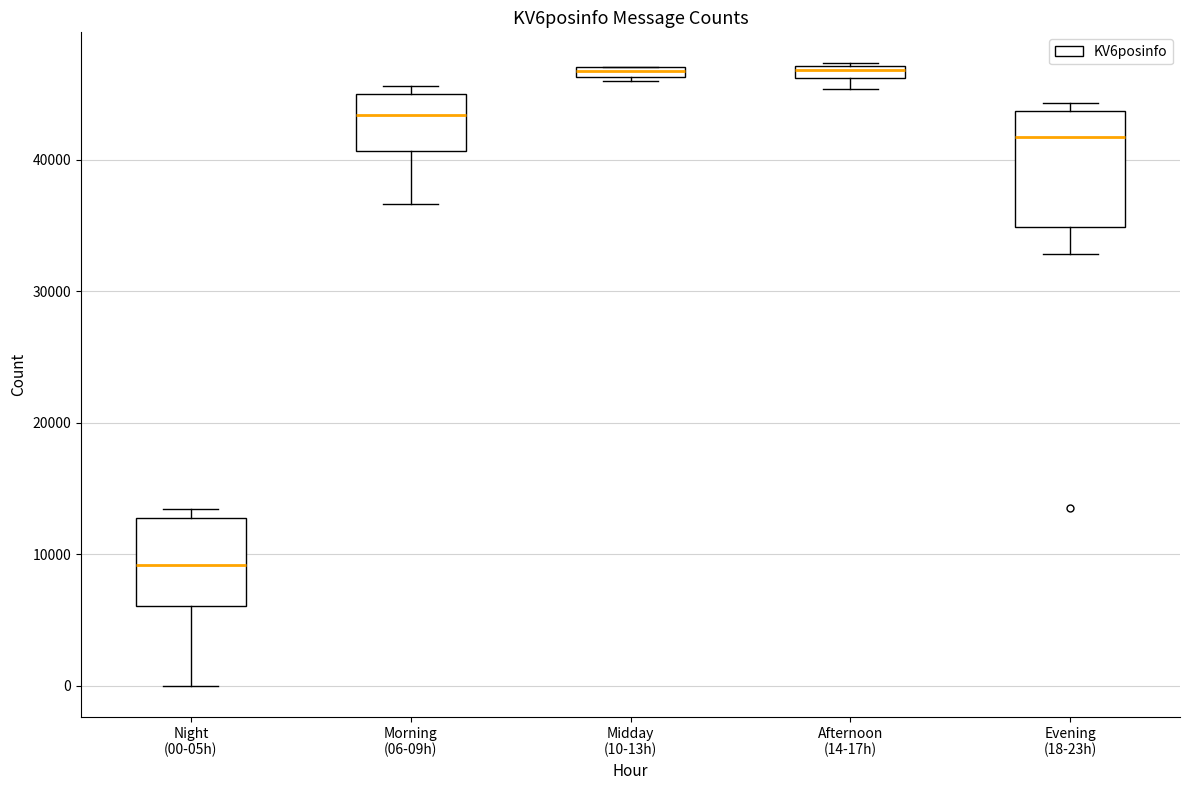

Where does the lower whisker of the box for Night (00-05h) end on the y-axis? The values are not printed on the chart, so give them approximately, as read against the axis.

0